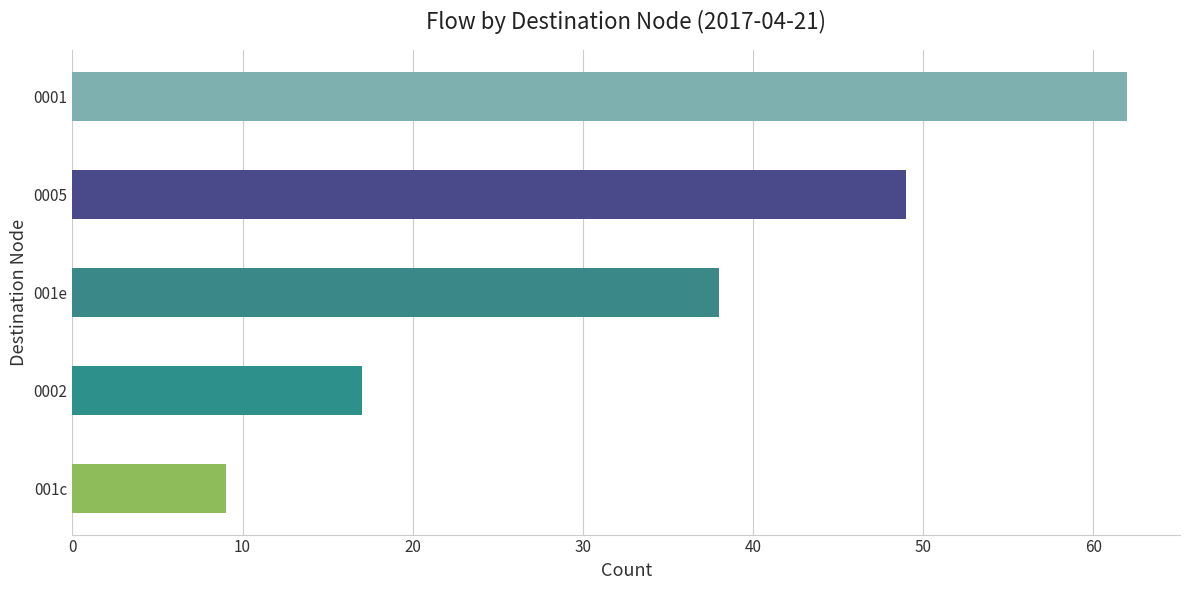

Where is the data nearest to the value 35?

001e